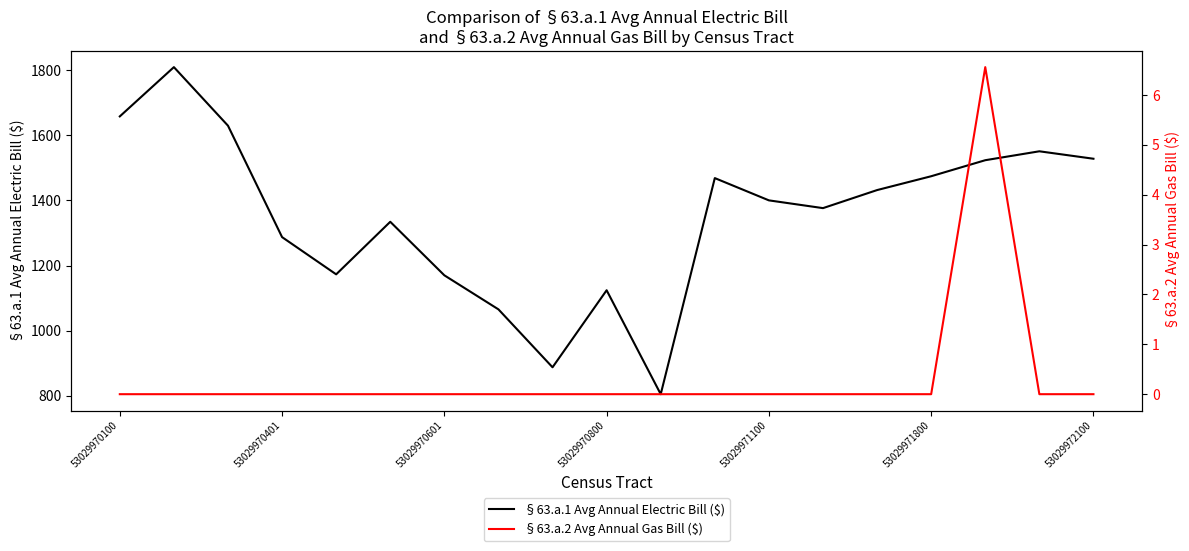

True or false: §63.a.1 Avg Annual Electric Bill ($) has a value of 631.1 at 53029970601.

False